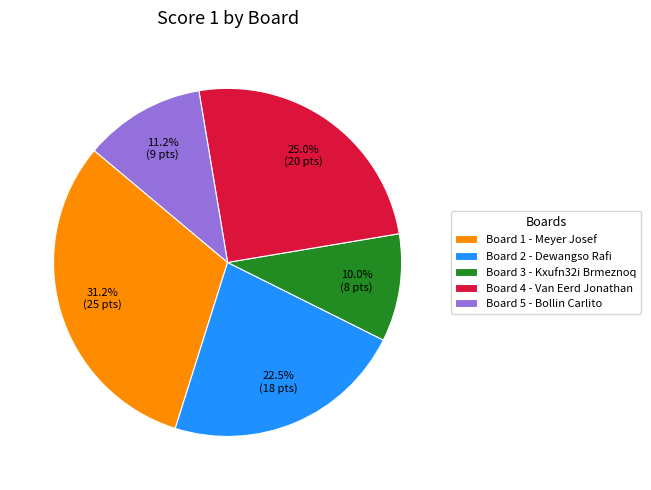

Is Board 2 - Dewangso Rafi the majority of the pie?

No